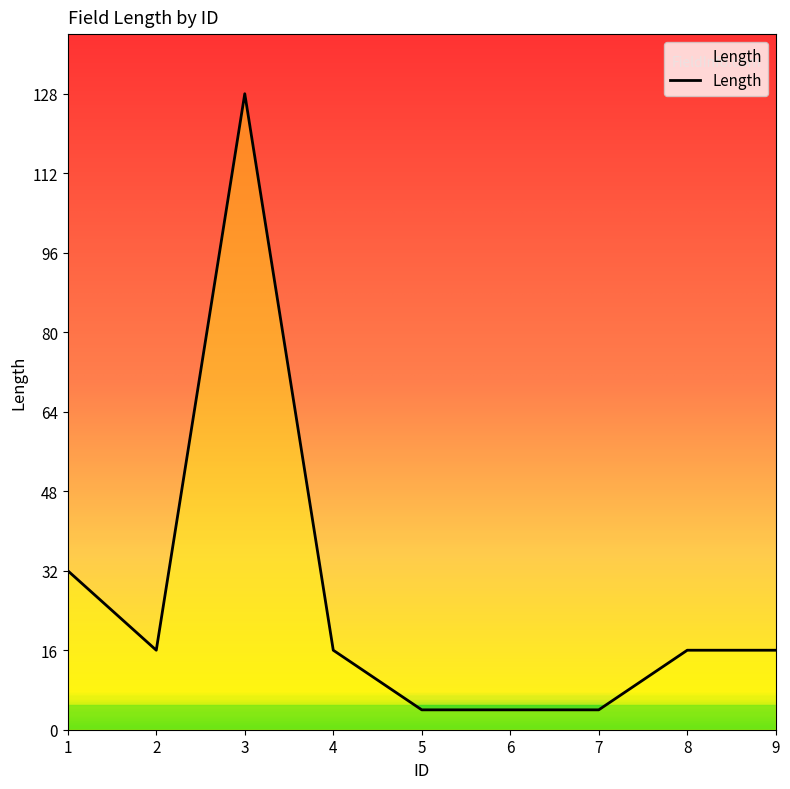

Does the chart have visible grid lines?

No